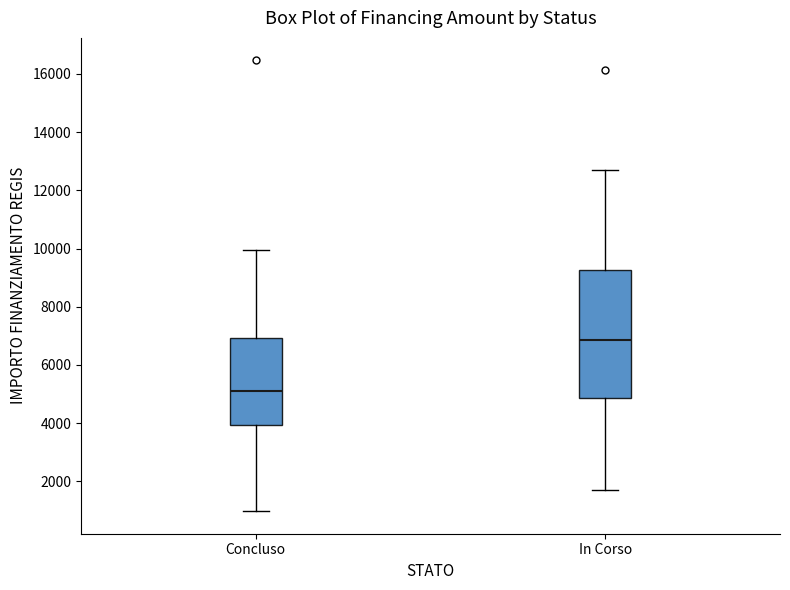

Reading left to right, transcribe this box plot: for each box, give where its median line is, the range the box spans, and where its two whiskers end, as read against the y-axis. The values are not printed on the chart, so give them approximately, as read against the axis.

Concluso: median 5200, box 4000 to 7000, whiskers 1000 to 10000
In Corso: median 6800, box 4800 to 9200, whiskers 1800 to 12600